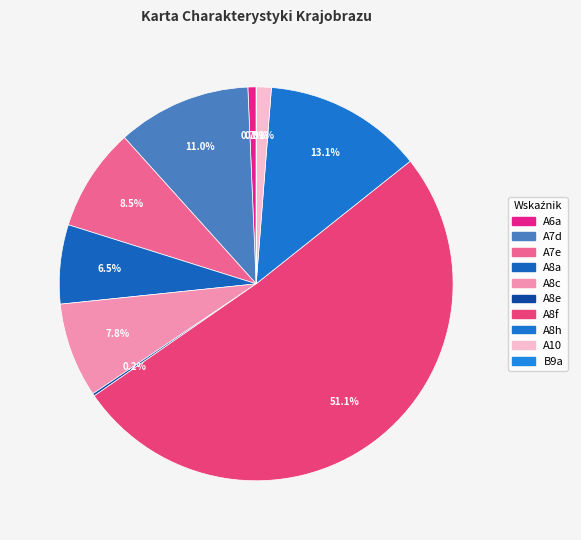

Which has a higher value, A7e or A8e?

A7e